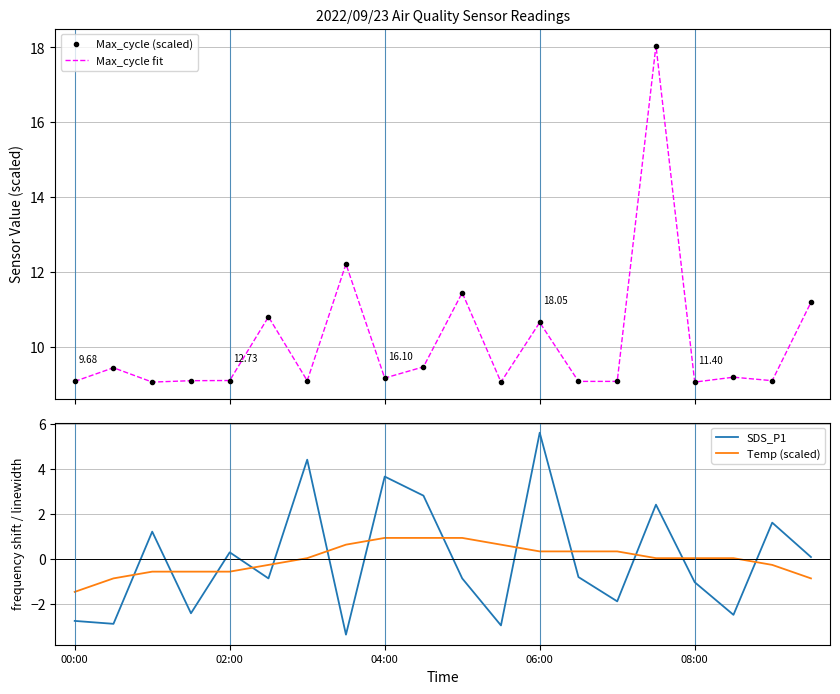

Which series has the largest total across all categories?

Max_cycle (scaled)